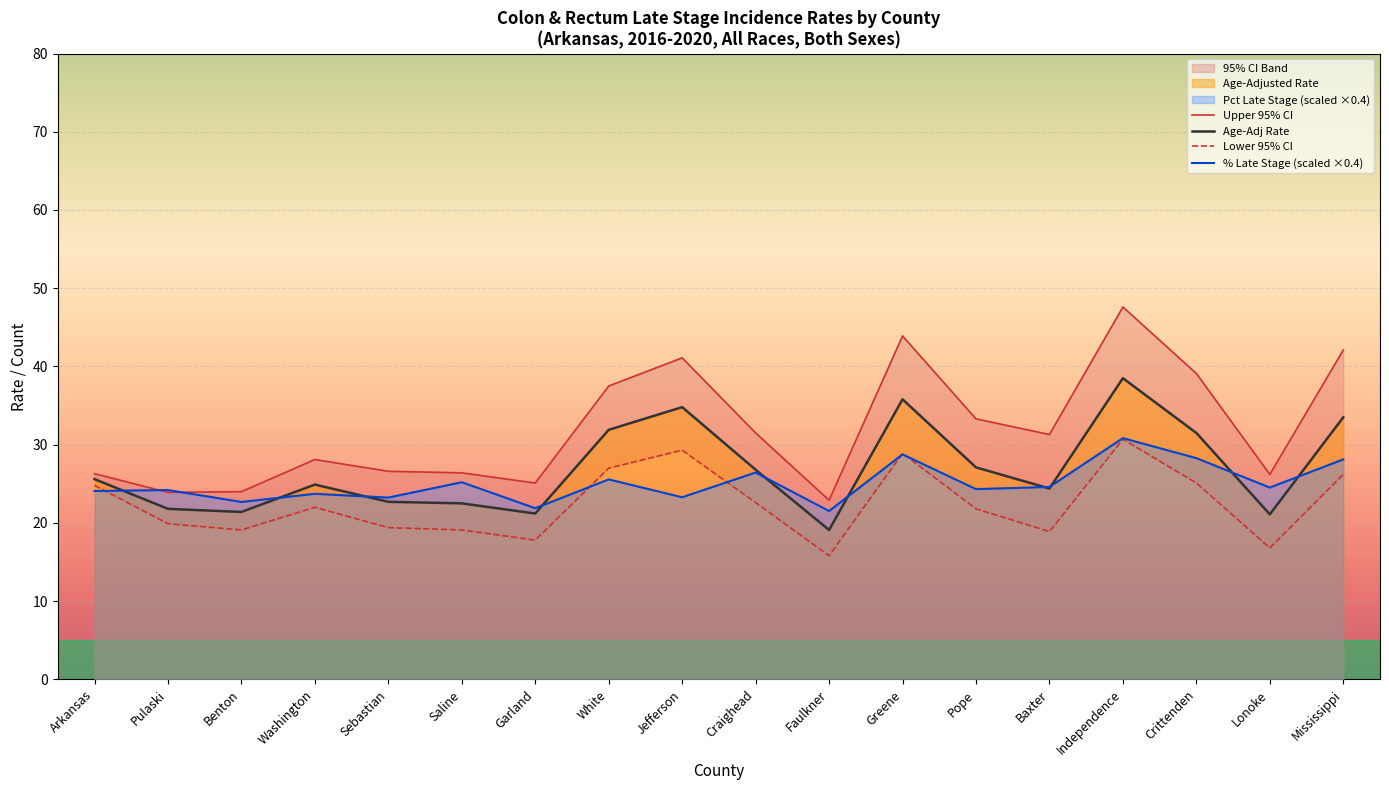

What is the greatest value displayed?

47.6